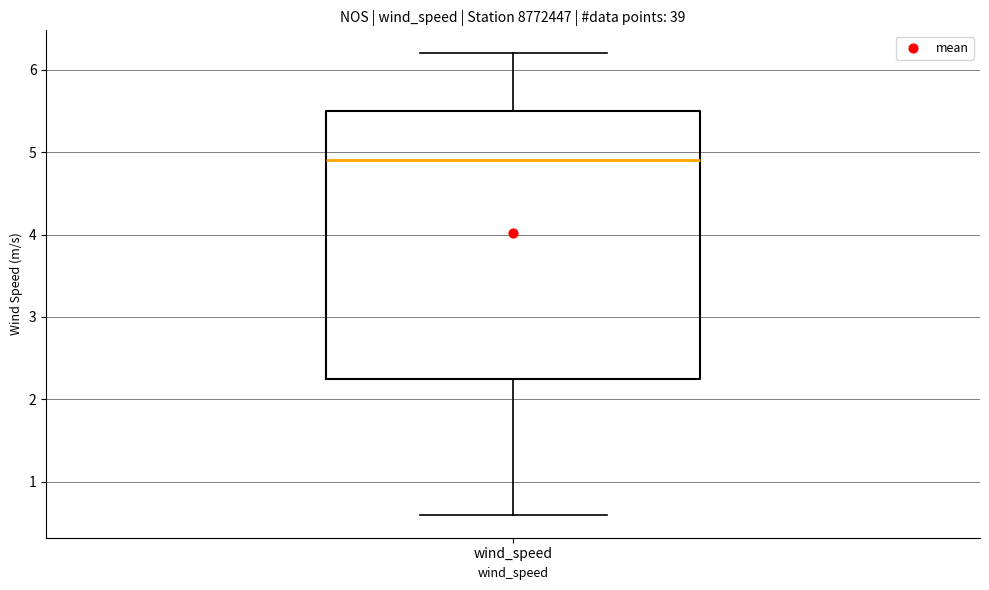

Read this box plot against the y-axis: the position of the median line, the range covered by the box, and the ends of both whiskers. The values are not printed on the chart, so give them approximately, as read against the axis.

median 4.9, box 2.3 to 5.5, whiskers 0.6 to 6.2